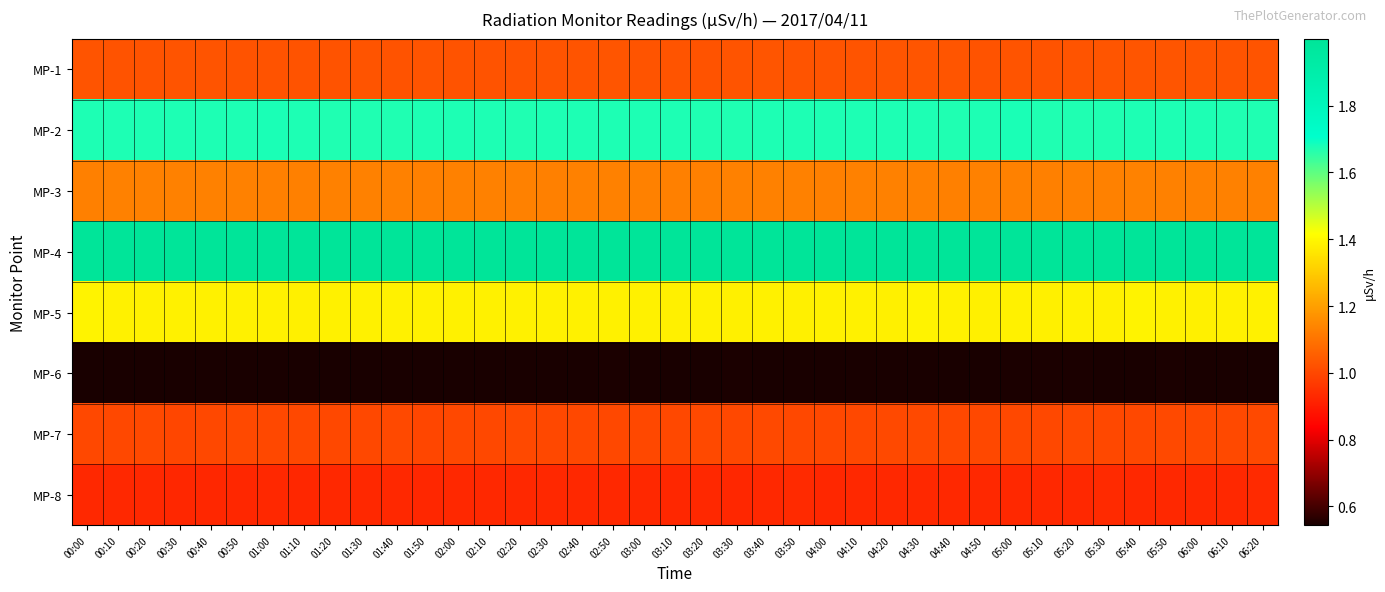

What is the maximum value shown in the chart?

2.0